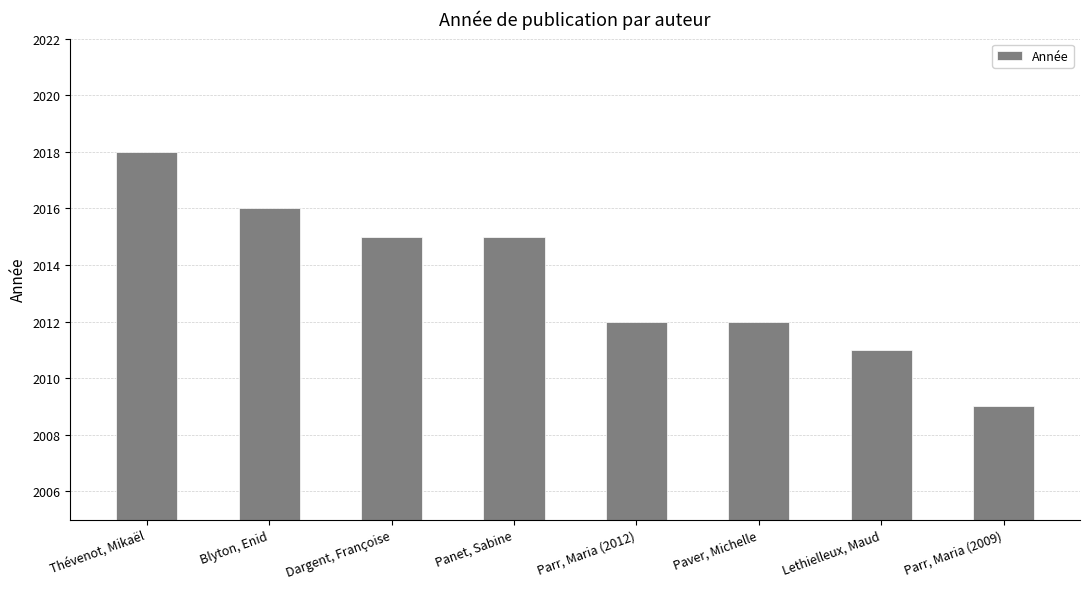

What is the label of the 5th bar from the right?

Panet, Sabine